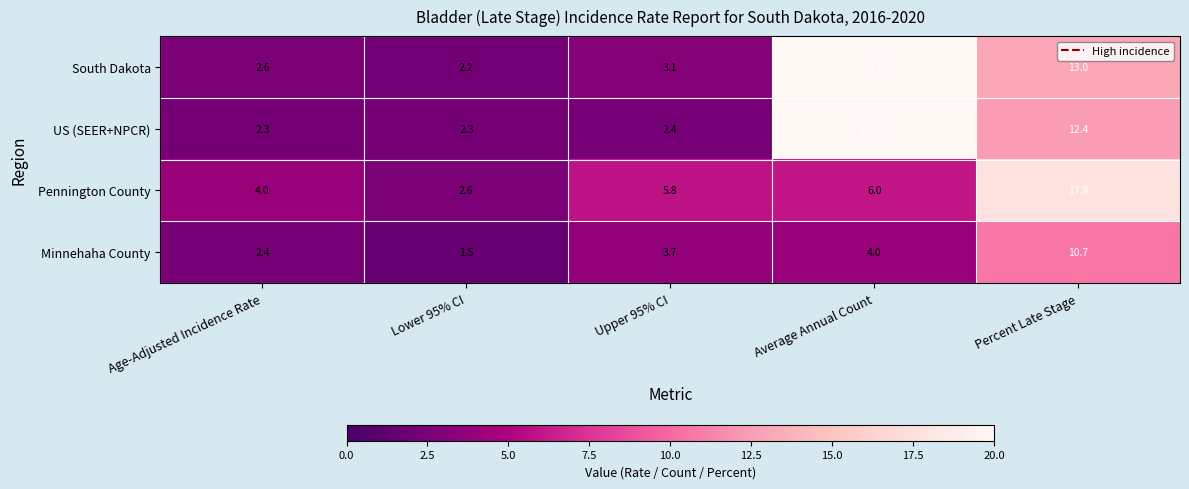

At Age-Adjusted Incidence Rate, list the series in order from smallest to largest.

US (SEER+NPCR), Minnehaha County, South Dakota, Pennington County